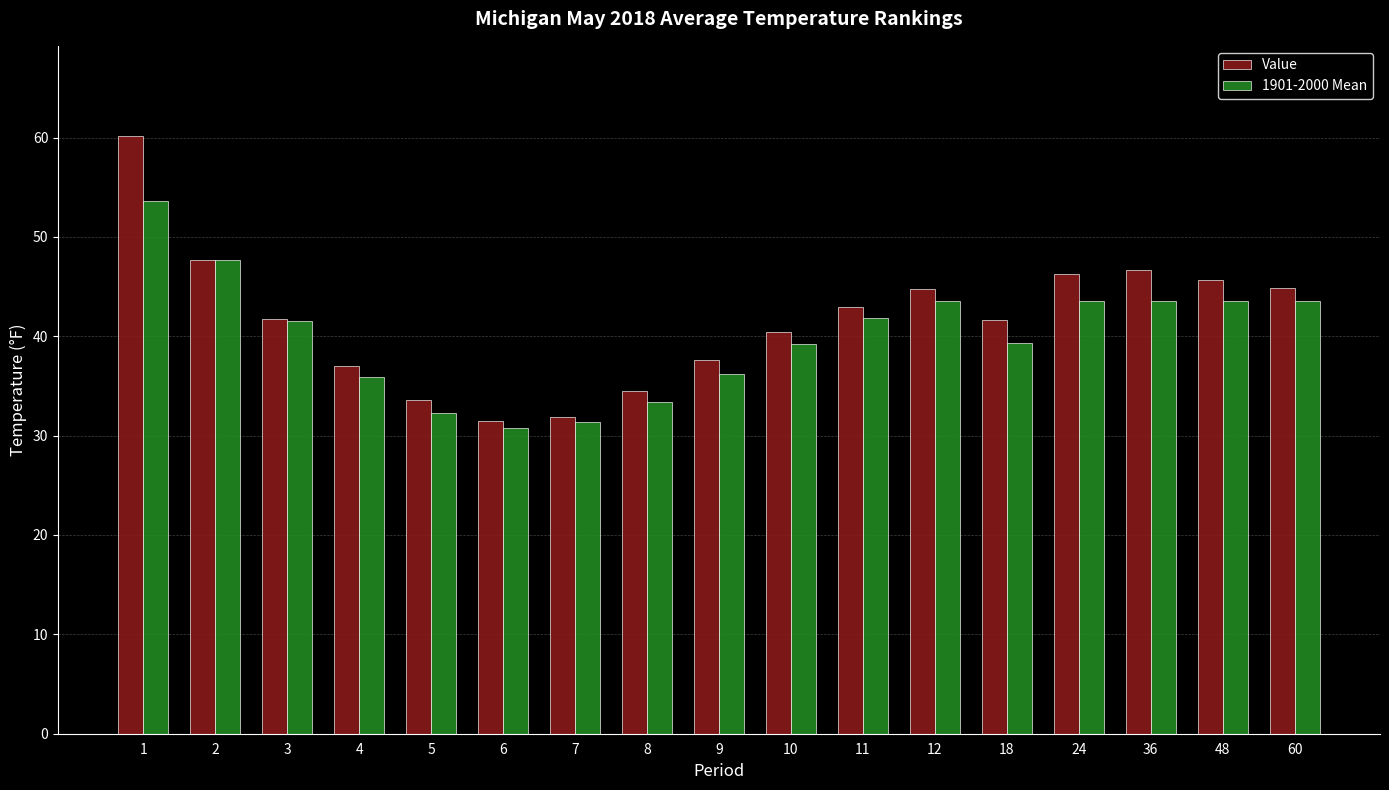

How many bars are there in total?

34